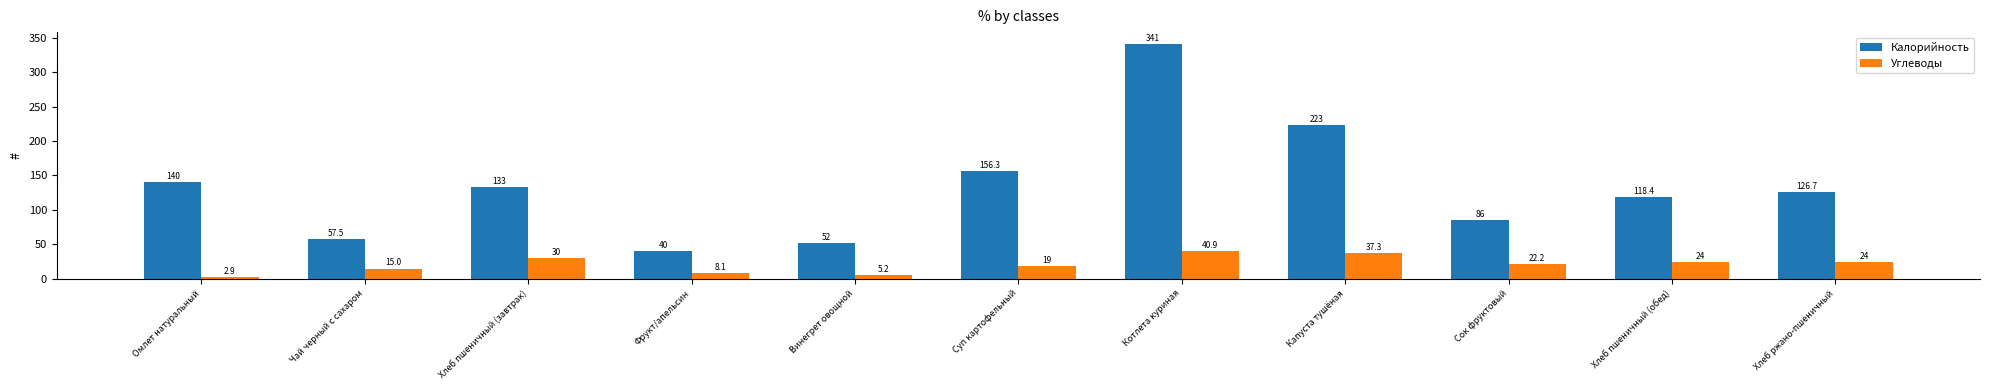

Rank the series by their average value, from lowest to highest.

Углеводы, Калорийность